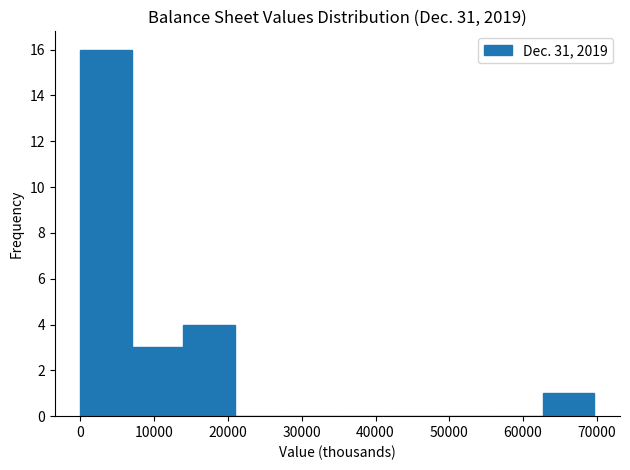

Which range on the x-axis has the tallest bar?

0 to 7000